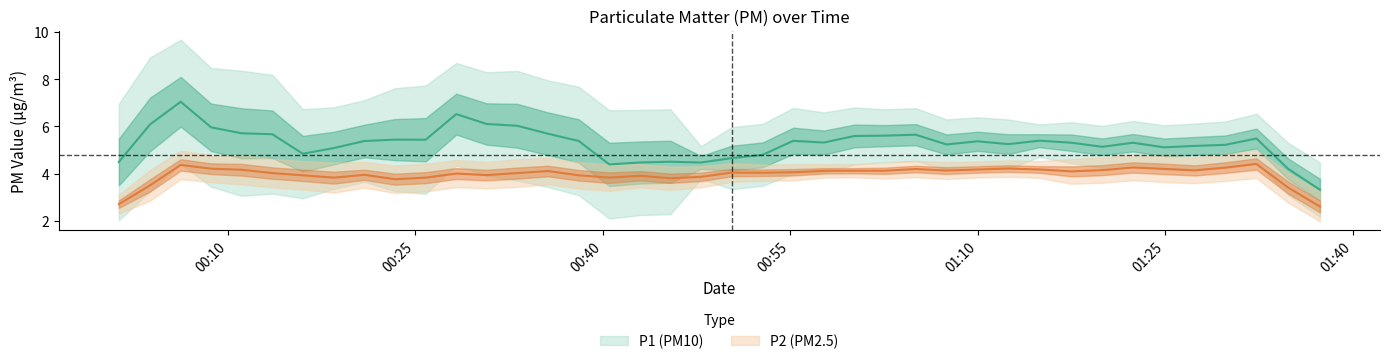

What is the total value across all series at 7?

9.5